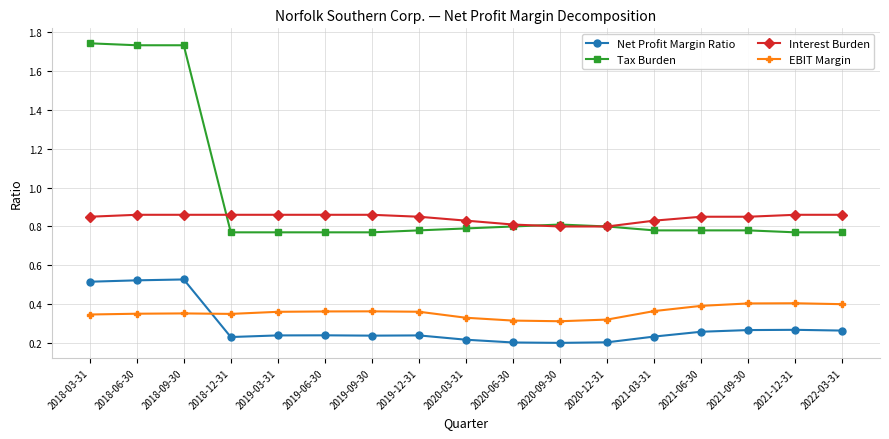

Which series has the largest range (max minus min)?

Tax Burden